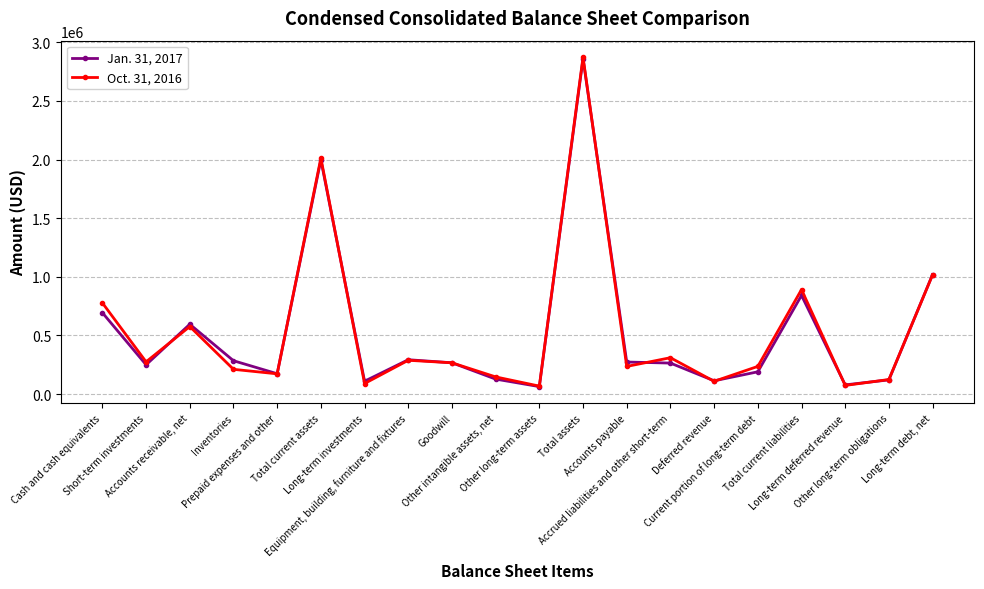

What is the label of the 10th point from the left?

Other intangible assets, net